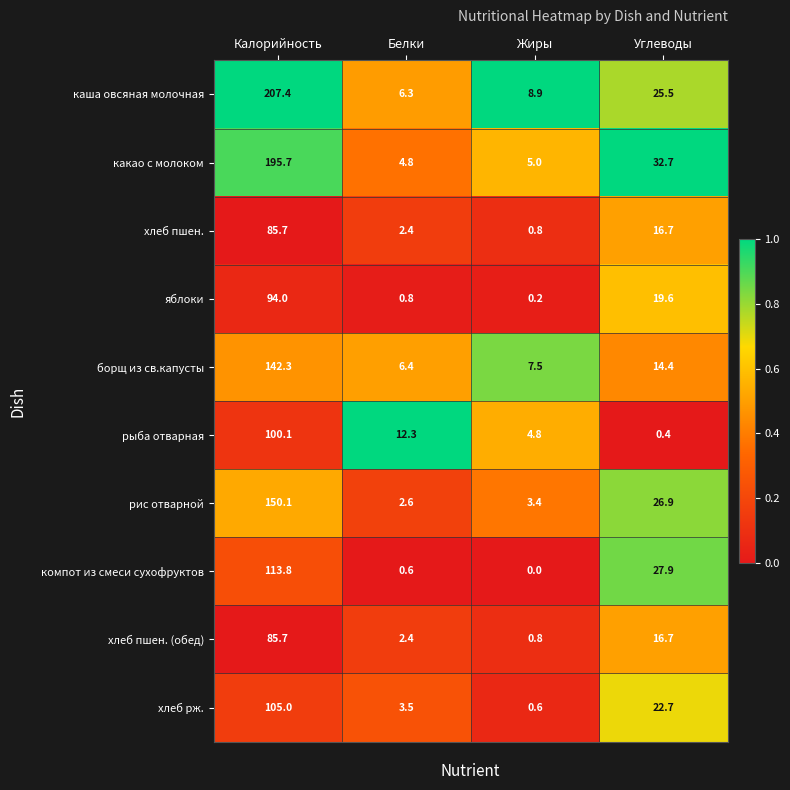

The value of каша овсяная молочная at Калорийность is 270.5. True or false?

False